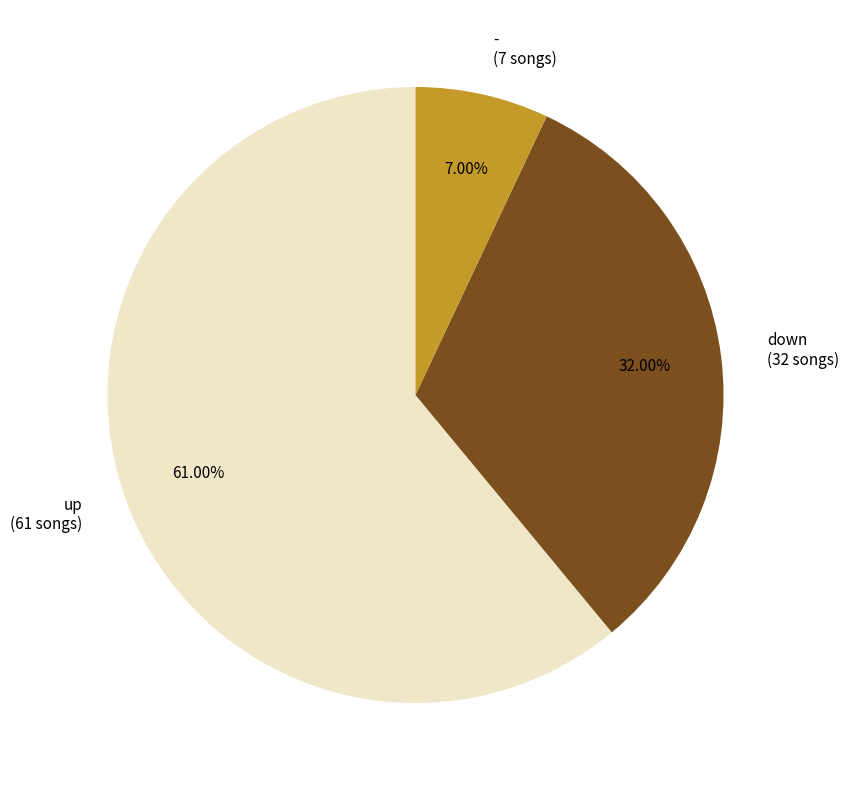

To the nearest percent, what is the average slice percentage?

33%